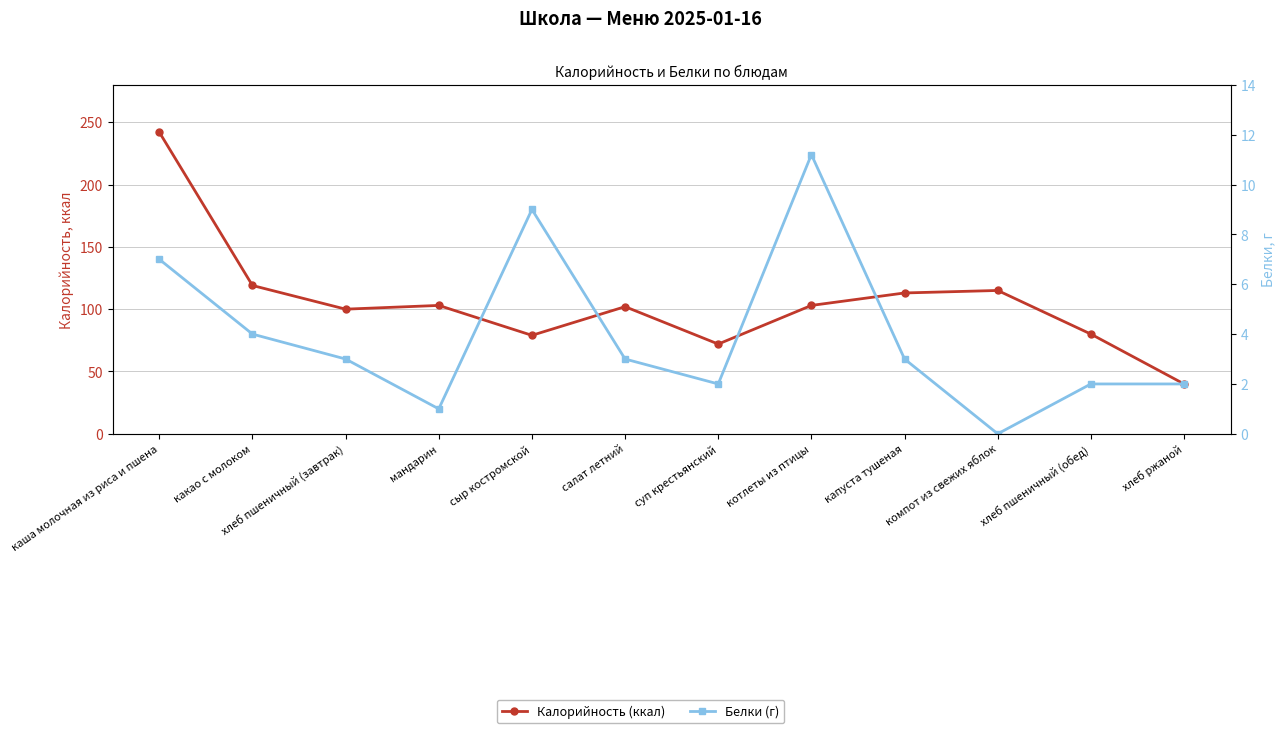

At which category is the sum across all series the highest?

каша молочная из риса и пшена